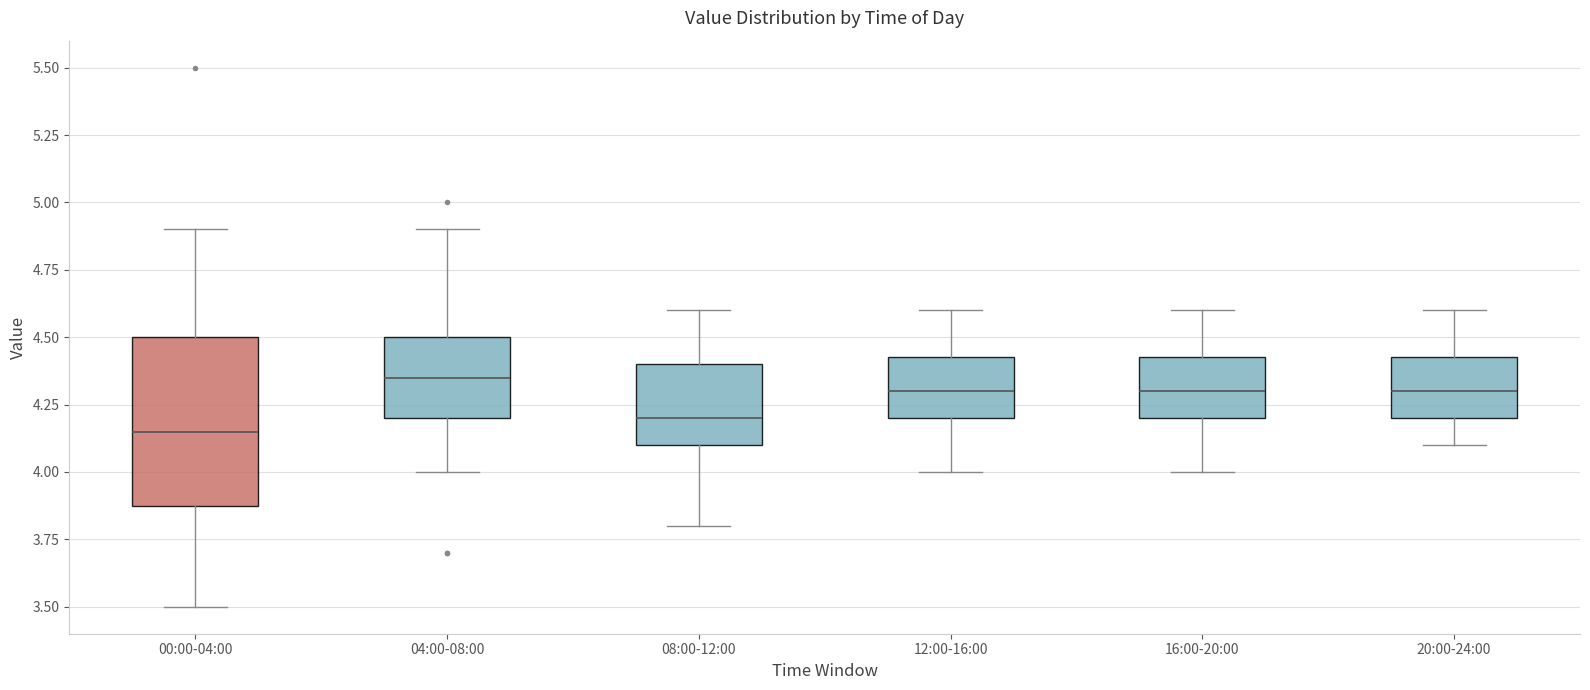

Reading left to right, read every box against the y-axis: the position of its median line, the range the box covers, and the ends of its whiskers. The values are not printed on the chart, so give them approximately, as read against the axis.

00:00-04:00: median 4.15, box 3.90 to 4.50, whiskers 3.50 to 4.90
04:00-08:00: median 4.35, box 4.20 to 4.50, whiskers 4.00 to 4.90
08:00-12:00: median 4.20, box 4.10 to 4.40, whiskers 3.80 to 4.60
12:00-16:00: median 4.30, box 4.20 to 4.45, whiskers 4.00 to 4.60
16:00-20:00: median 4.30, box 4.20 to 4.45, whiskers 4.00 to 4.60
20:00-24:00: median 4.30, box 4.20 to 4.45, whiskers 4.10 to 4.60